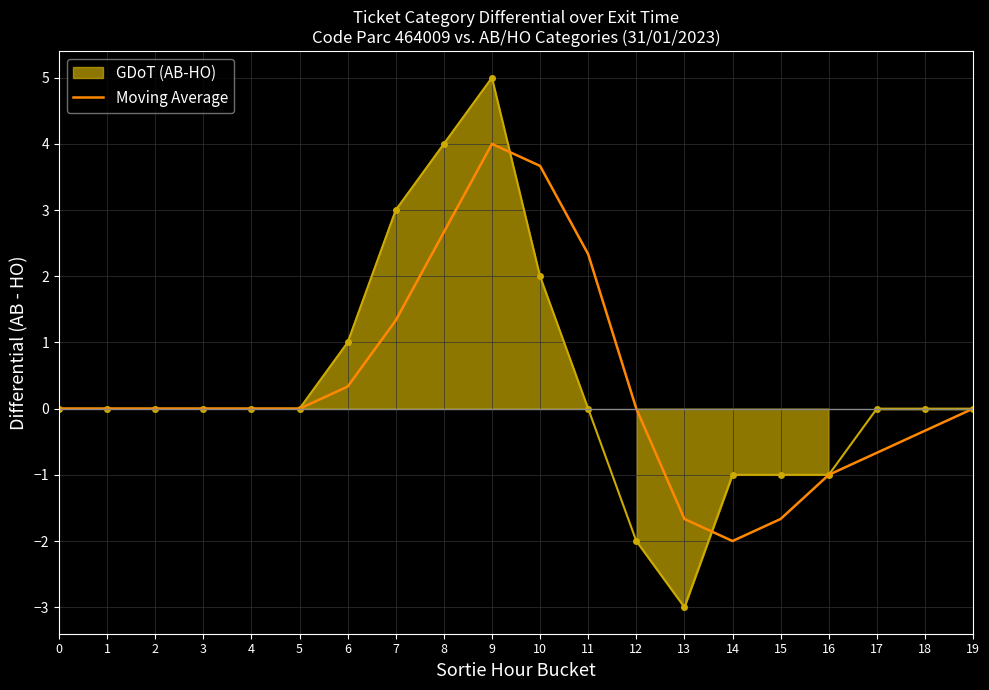

The value of Moving Average at 8 is 2.7. True or false?

True